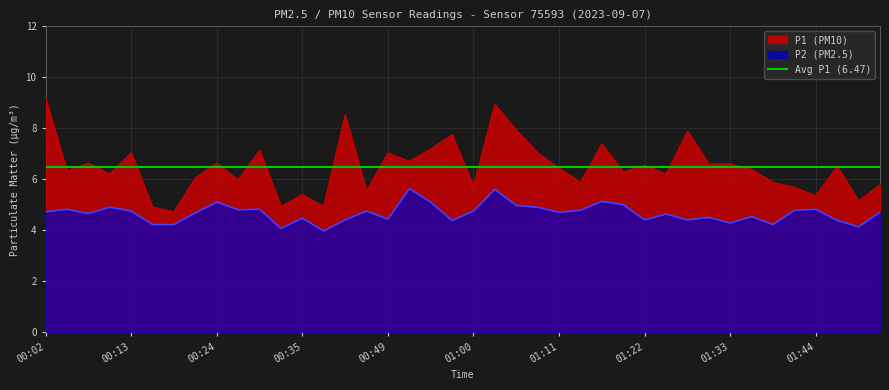

Reading left to right, list all the values displayed in this chart.

P1: 9.2	6.3	6.6	6.2	7.0	4.9	4.7	6.0	6.6	6.0	7.1	4.9	5.4	4.9	8.5	5.5	7.0	6.7	7.2	7.8	5.7	8.9	7.9	7.0	6.4	5.9	7.4	6.3	6.5	6.2	7.9	6.6	6.6	6.4	5.9	5.7	5.3	6.5	5.2	5.8
P2: 4.7	4.8	4.7	4.9	4.8	4.2	4.2	4.7	5.1	4.8	4.8	4.1	4.5	4.0	4.4	4.8	4.4	5.6	5.1	4.4	4.8	5.6	5.0	4.9	4.7	4.8	5.1	5.0	4.4	4.6	4.4	4.5	4.3	4.5	4.2	4.8	4.8	4.4	4.1	4.7